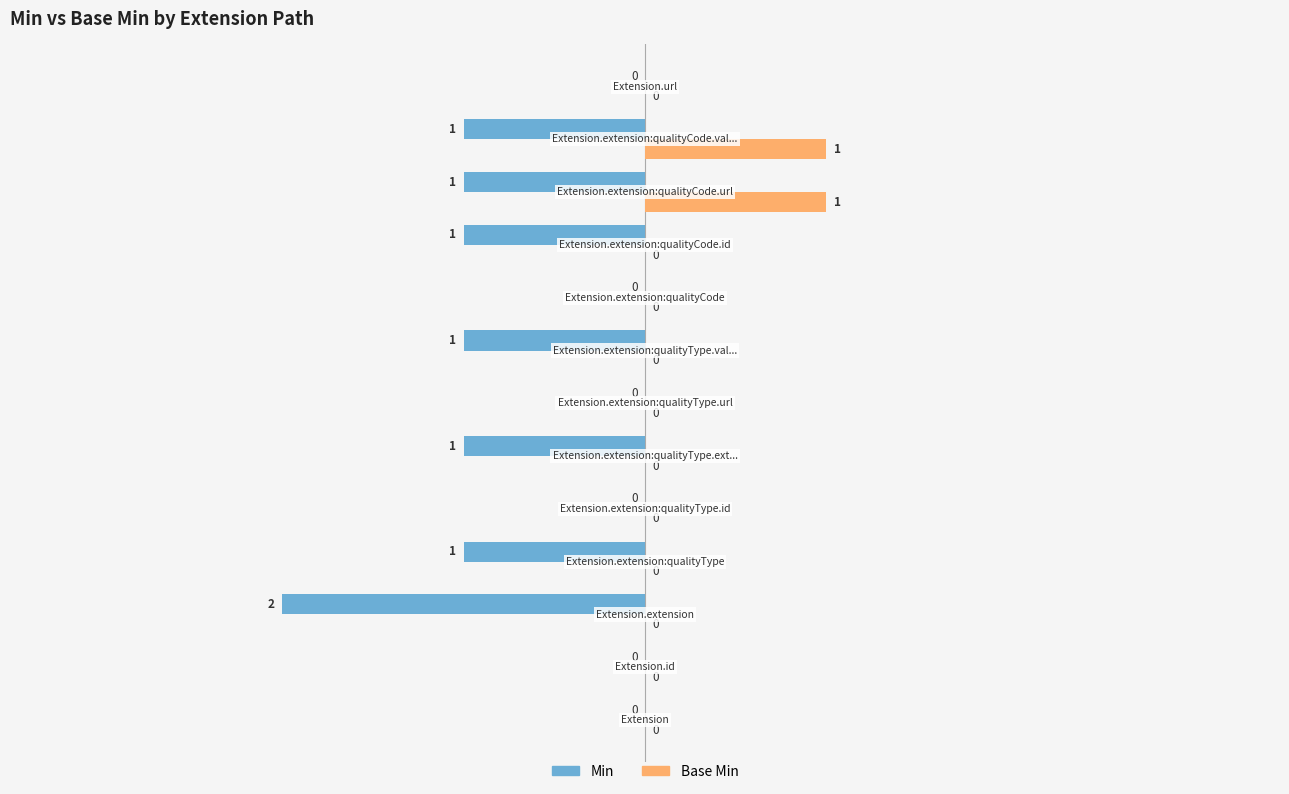

What is the sum of all Min values?

-8